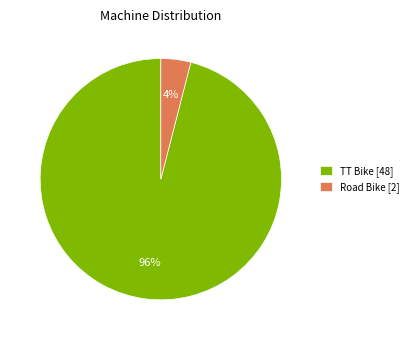

Rank the categories by value from highest to lowest.

TT Bike, Road Bike